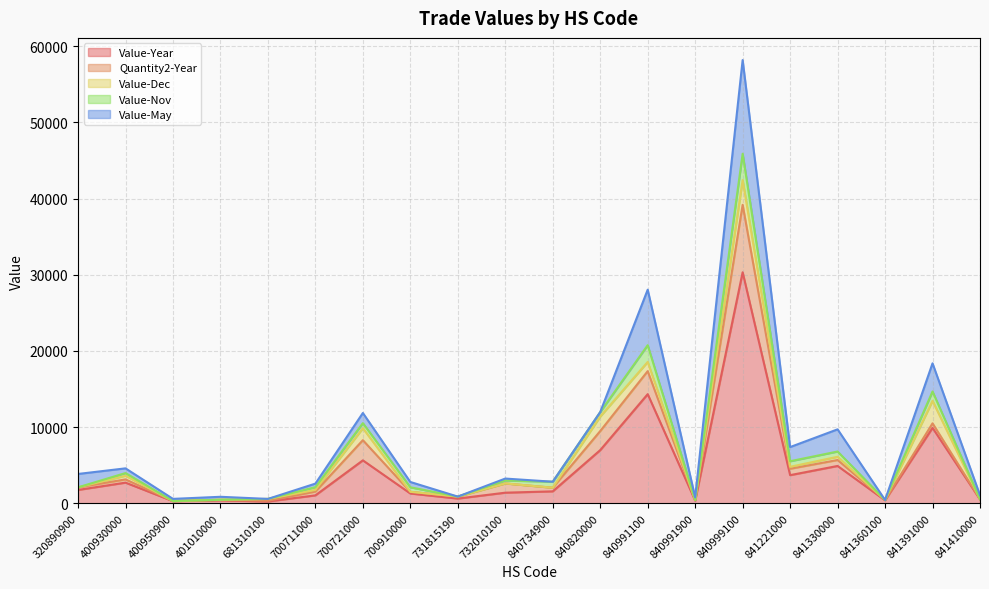

True or false: Value-Dec has a value of 0 at 841360100.

True